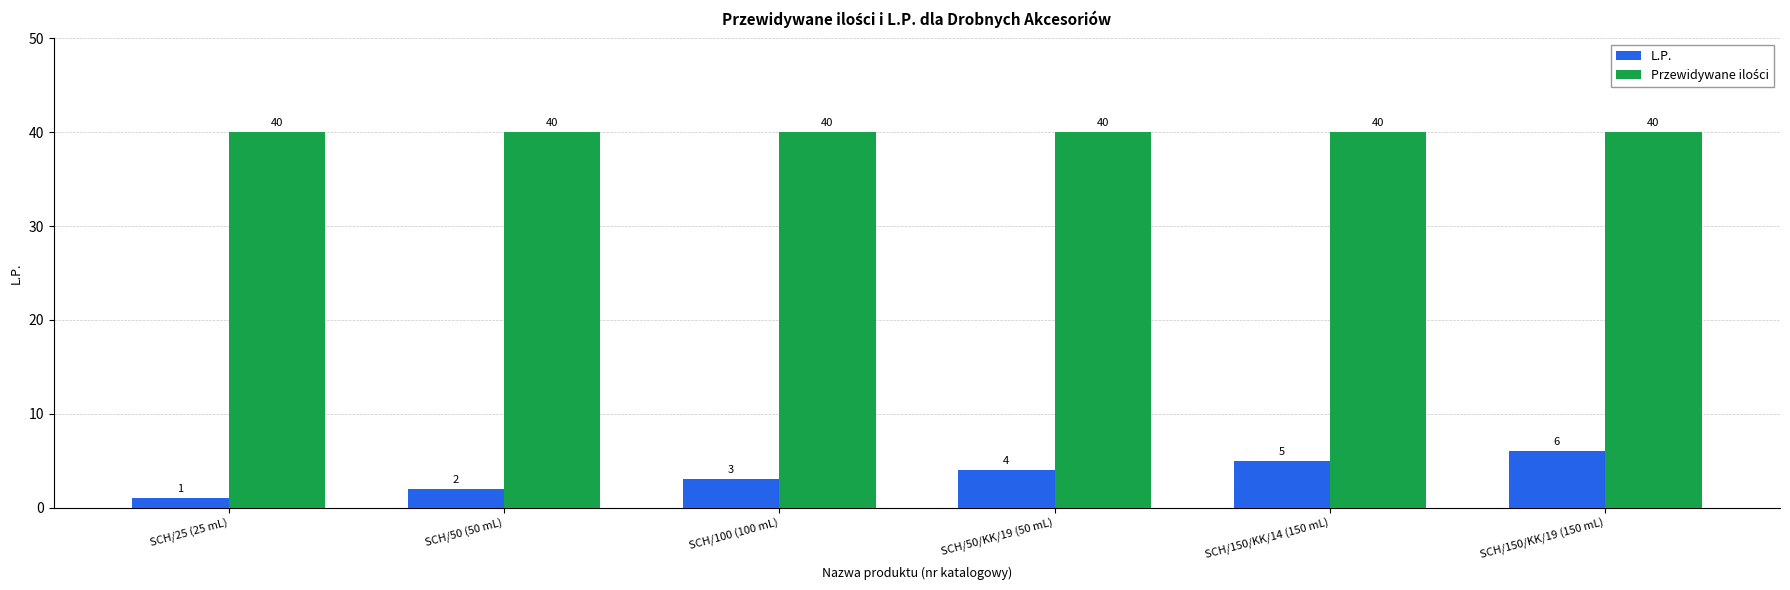

What value does the L.P. series have at SCH/100 (100 mL)?

3